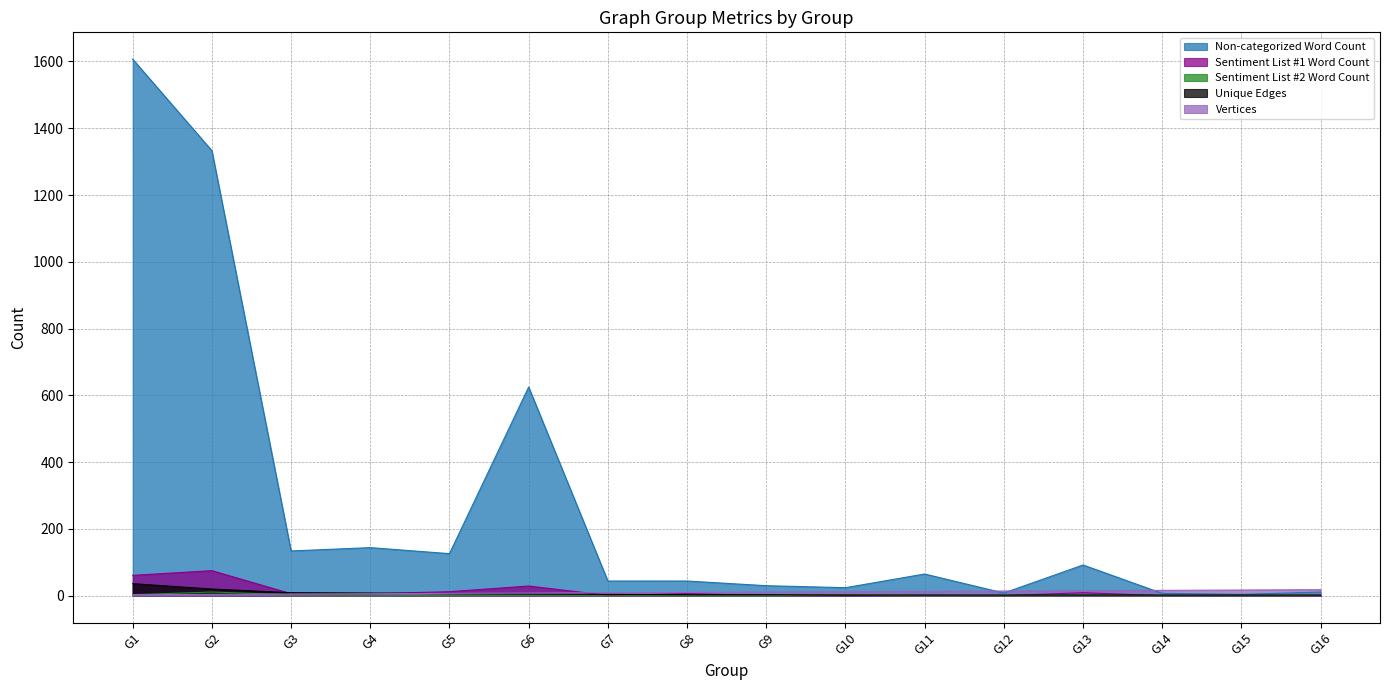

What is the difference between the second highest and second lowest values in the Sentiment List #1 Word Count series?

61